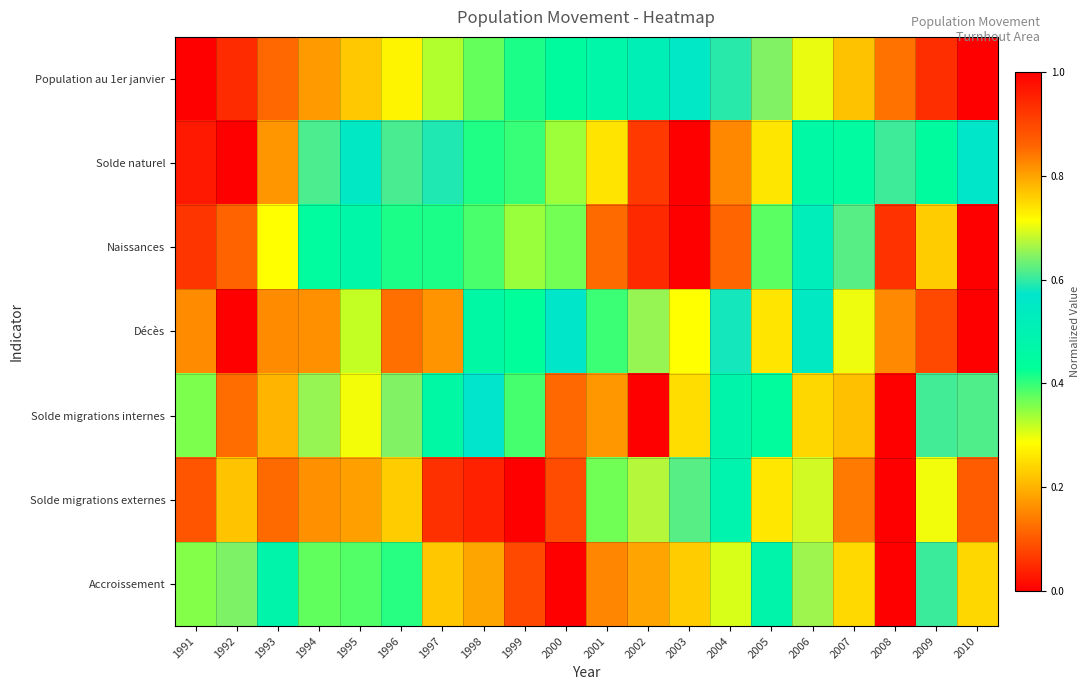

What is the spread (max minus min) of values at 1997?

0.5